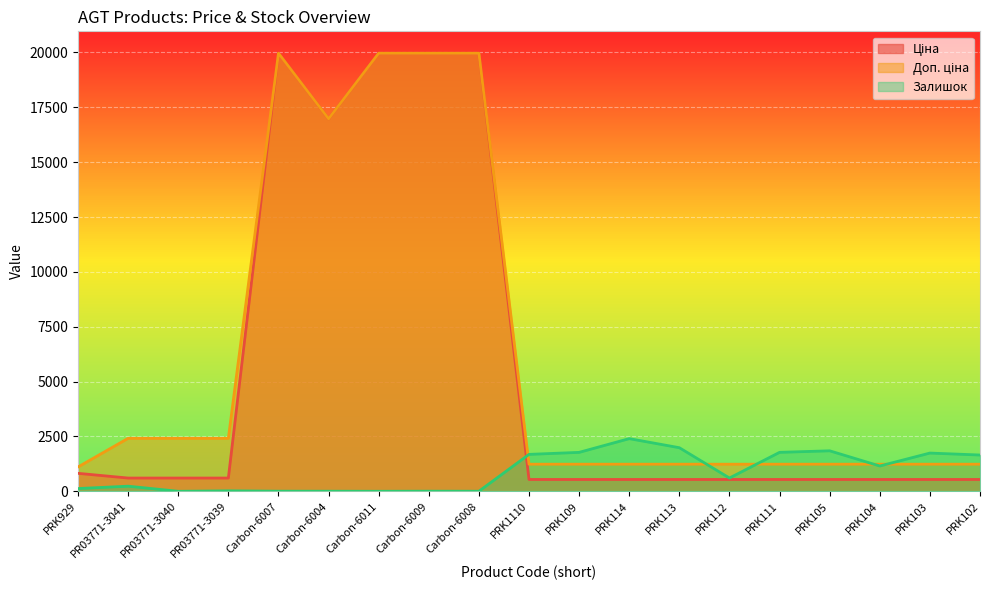

Which series has the largest range (max minus min)?

Ціна